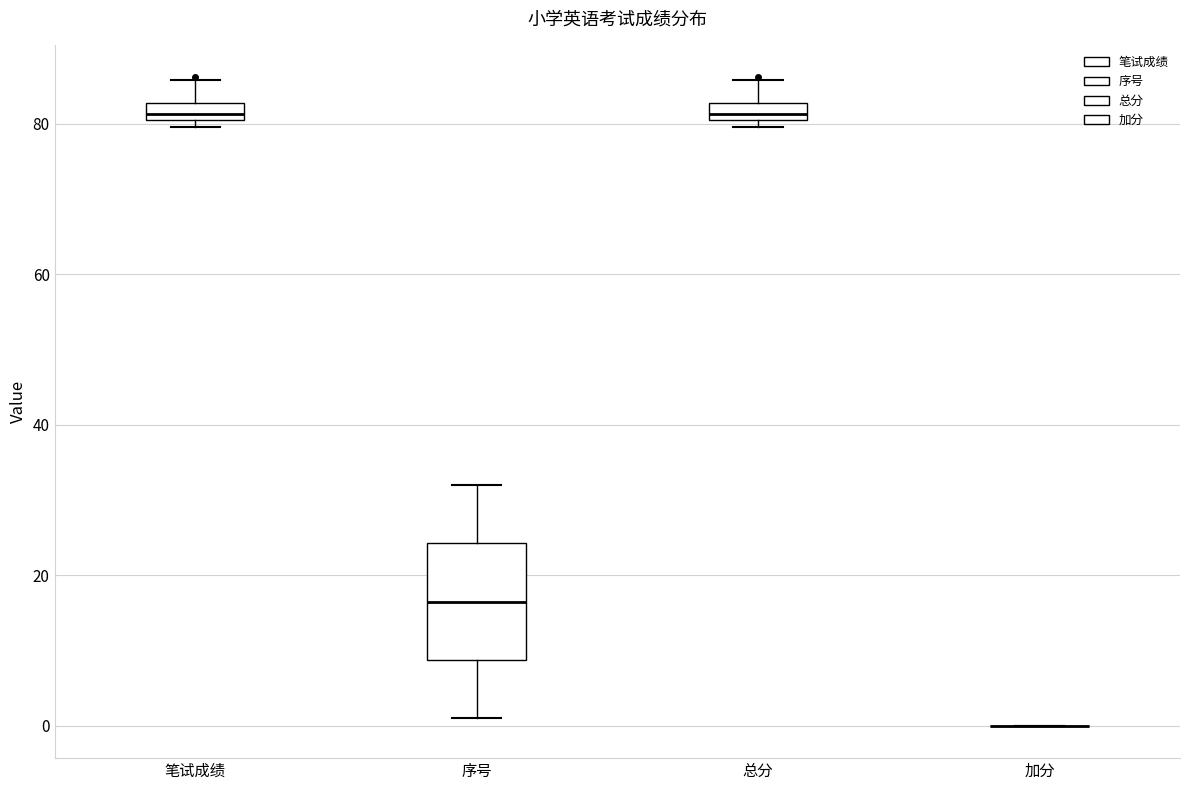

Where is the upper edge of the box for 序号 on the y-axis? The values are not printed on the chart, so give them approximately, as read against the axis.

24